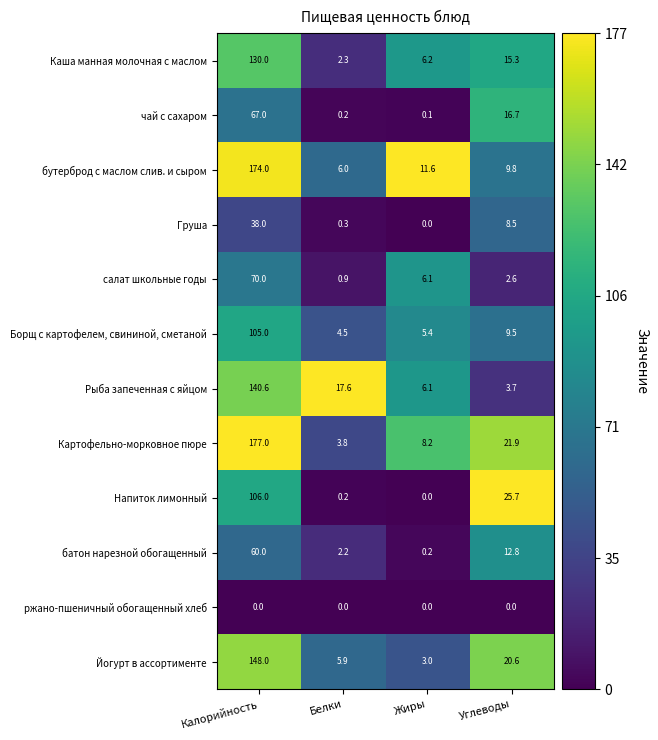

Which category has the highest value across all series?

Калорийность